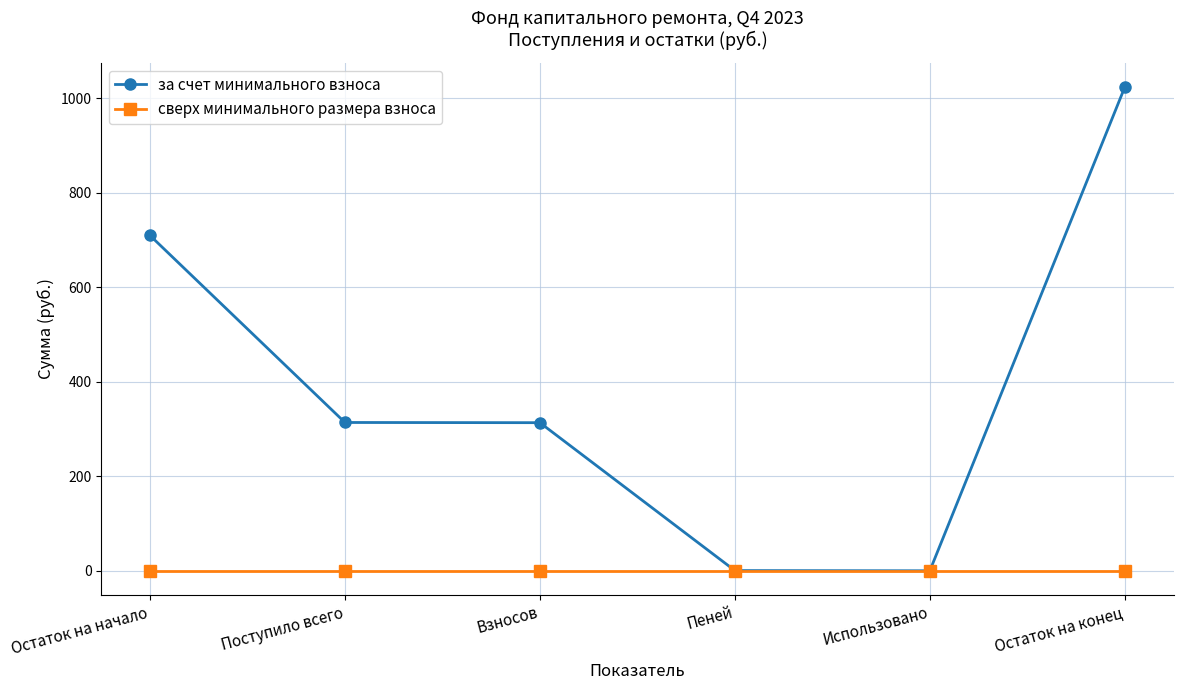

What is the greatest value displayed?

1023.6